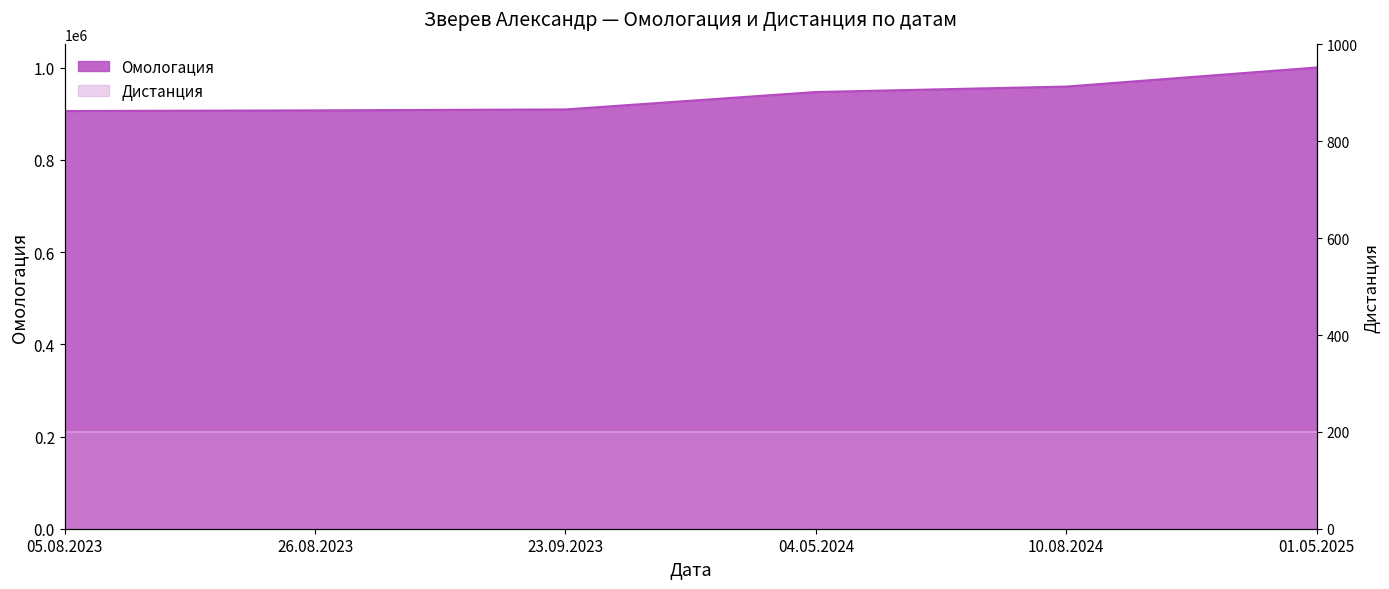

Which has a higher value, 23.09.2023 or 04.05.2024?

04.05.2024